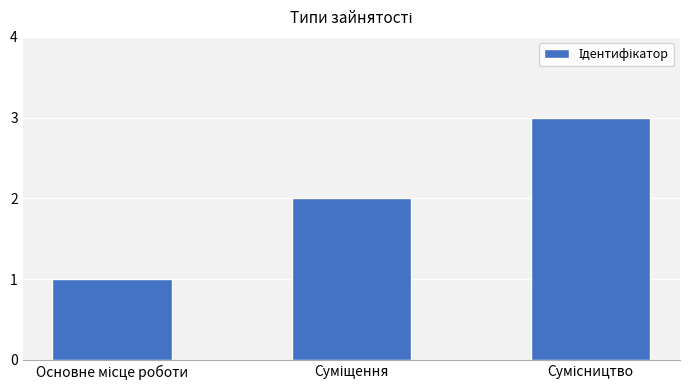

What is the greatest value displayed?

3